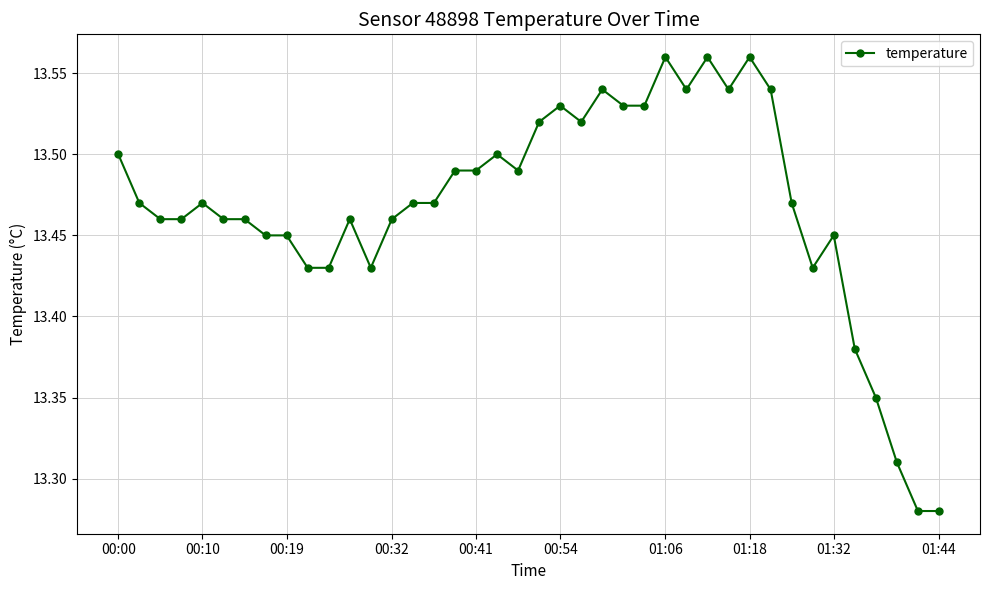

Count the number of categories in the chart.

40